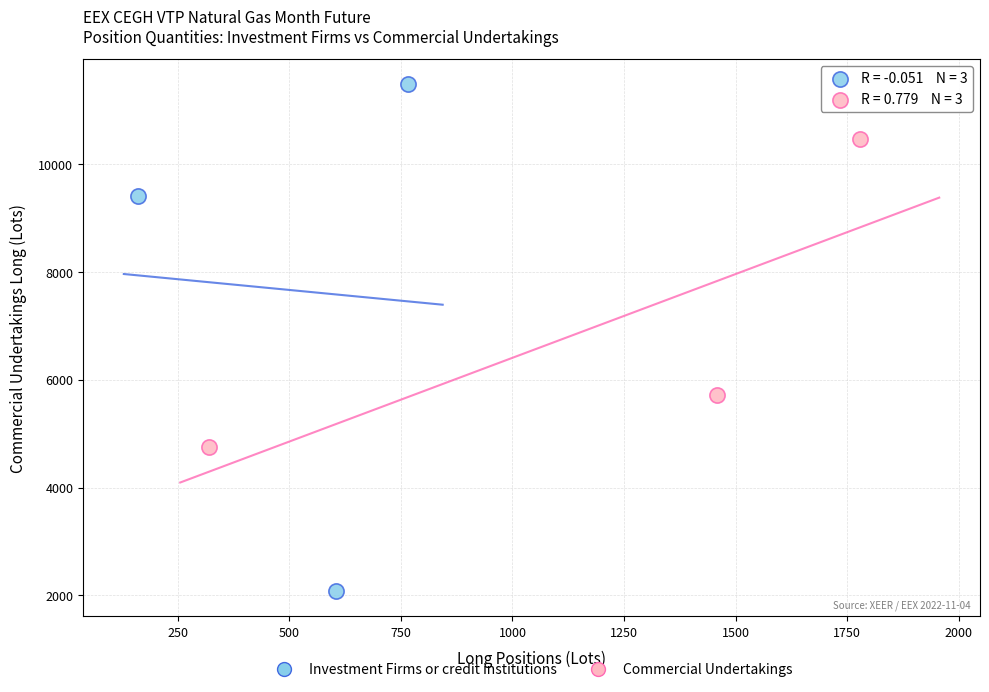

Which series reaches the maximum Y coordinate?

Investment Firms or credit institutions